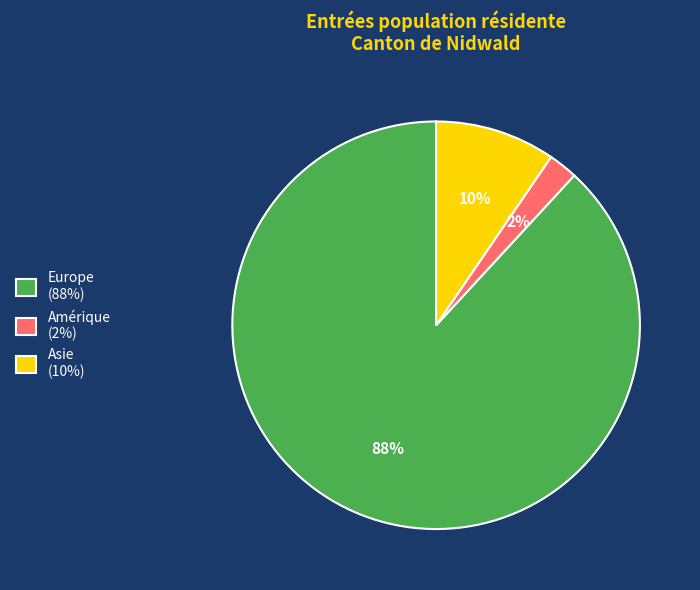

Rank the categories by value from lowest to highest.

Amérique (2%), Asie (10%), Europe (88%)